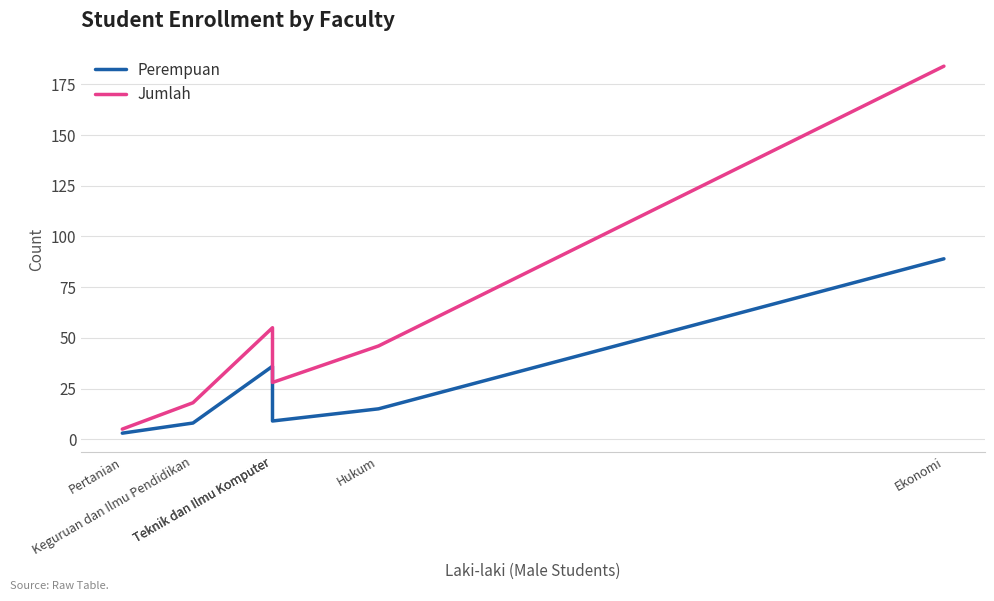

Which category has the lowest value across all series?

Pertanian